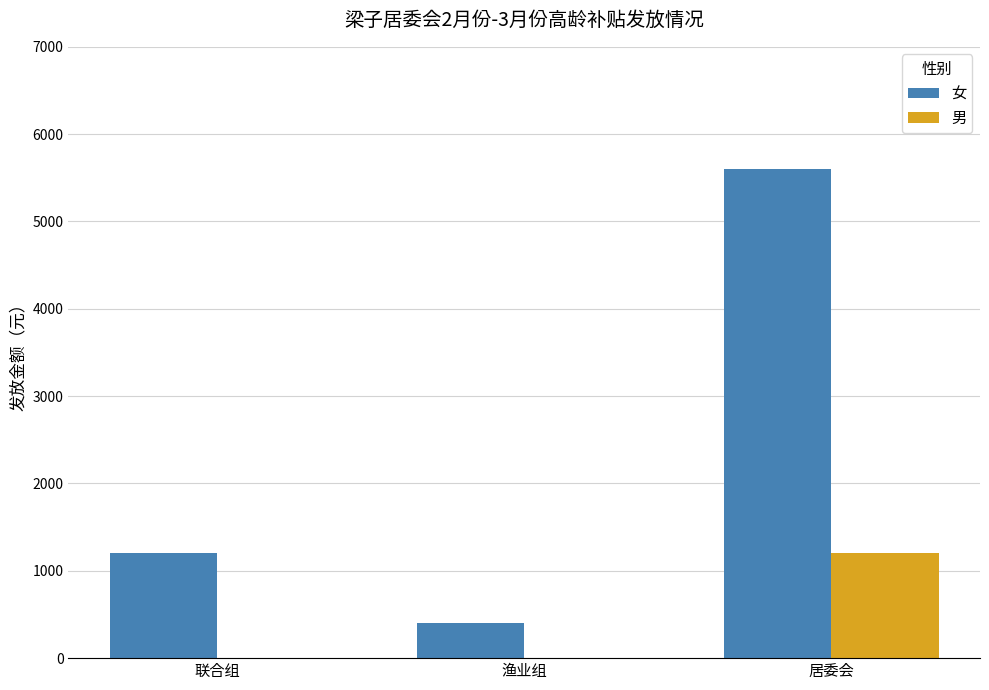

Between 联合组 and 居委会, which series saw the biggest shift?

女